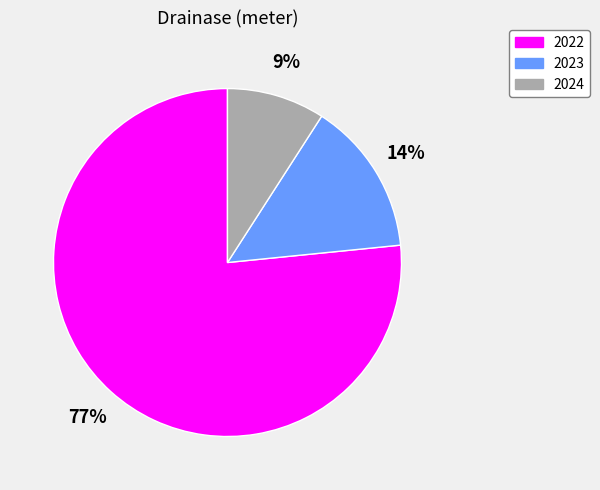

To the nearest percent, what portion does 2024 represent?

9%